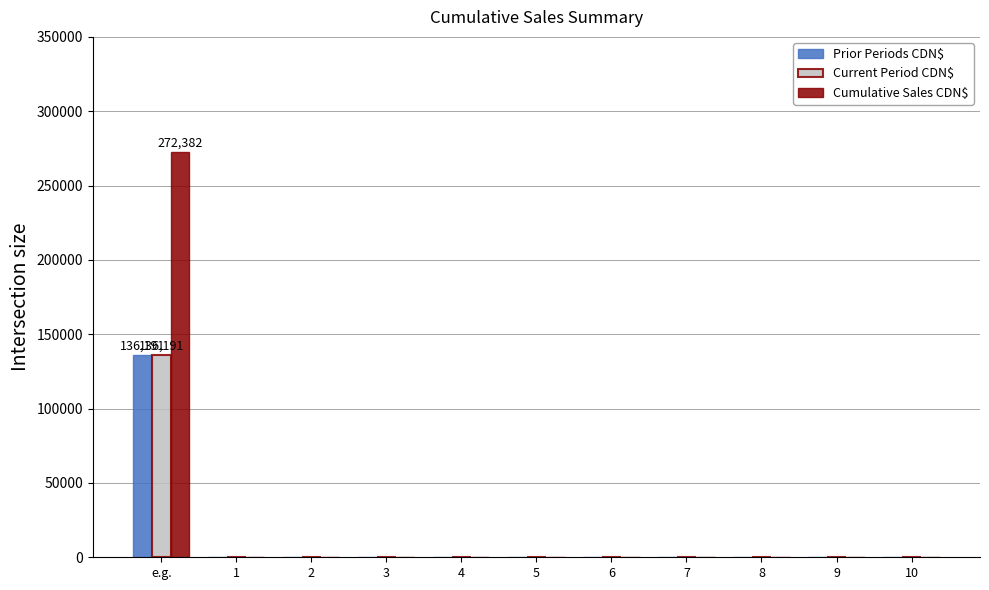

The value of Cumulative Sales CDN$ at 10 is 97473.5. True or false?

False